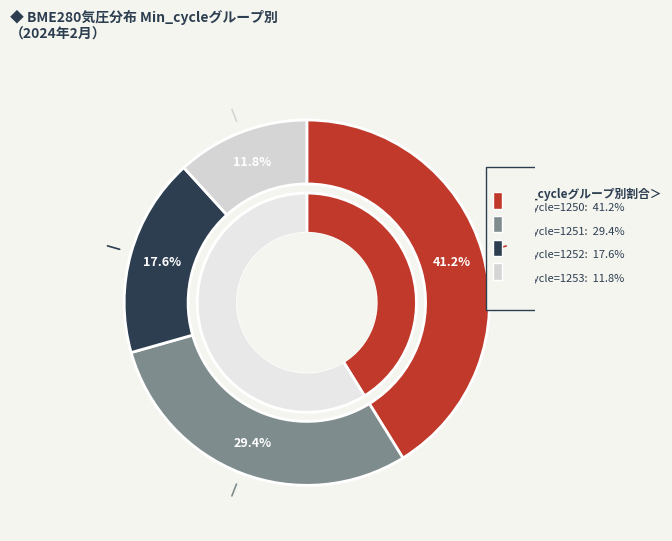

Is it true that 1250 is 17% of the pie?

False